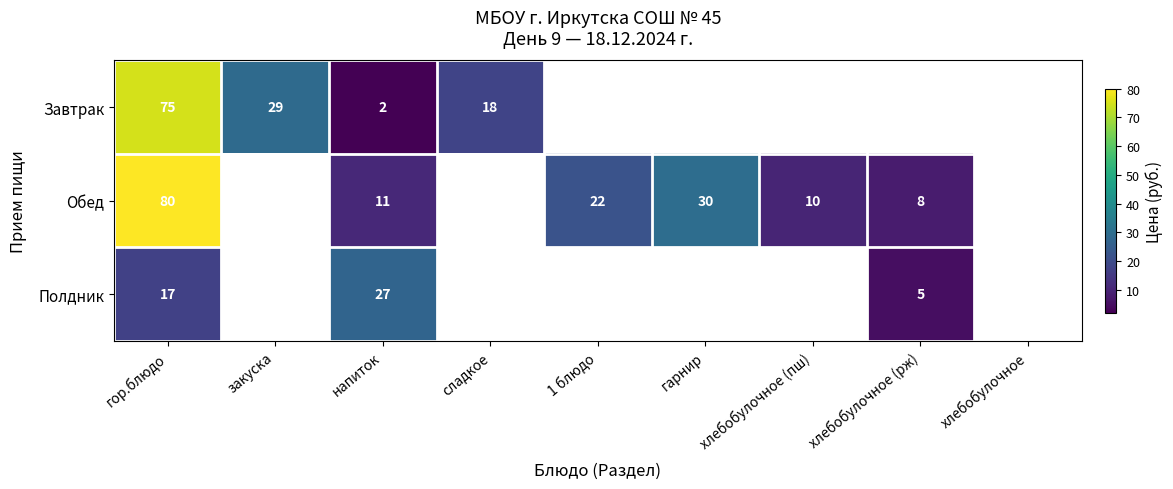

The value of Завтрак at напиток is 1. True or false?

False